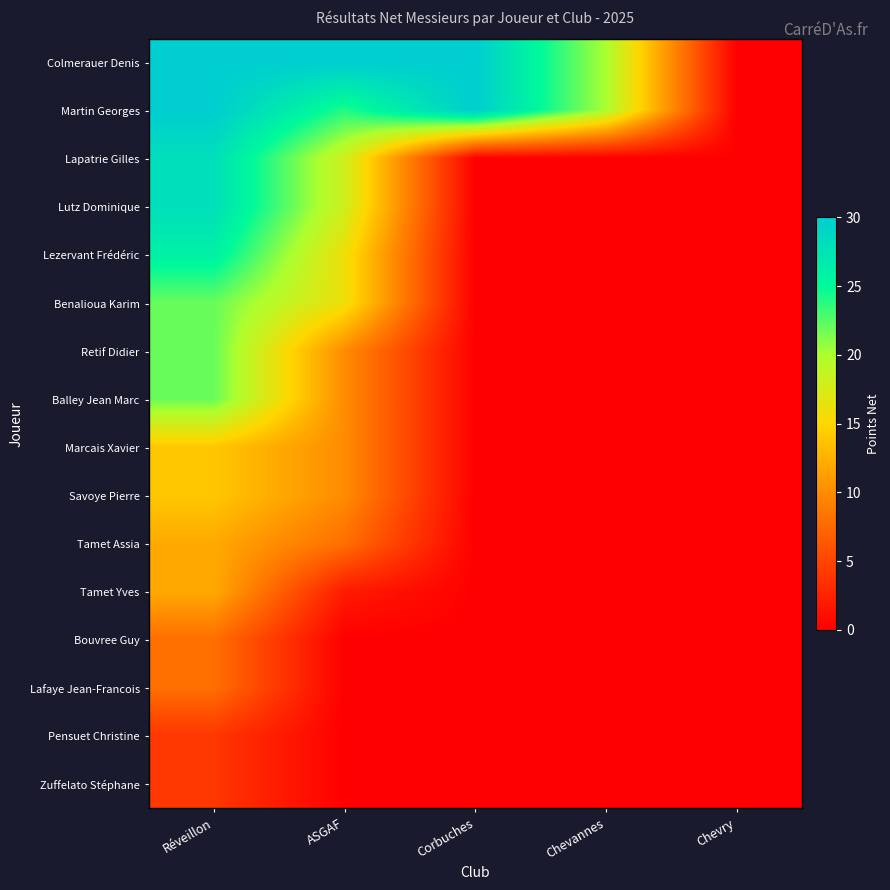

Which has a higher value, Chevannes or Corbuches?

Corbuches